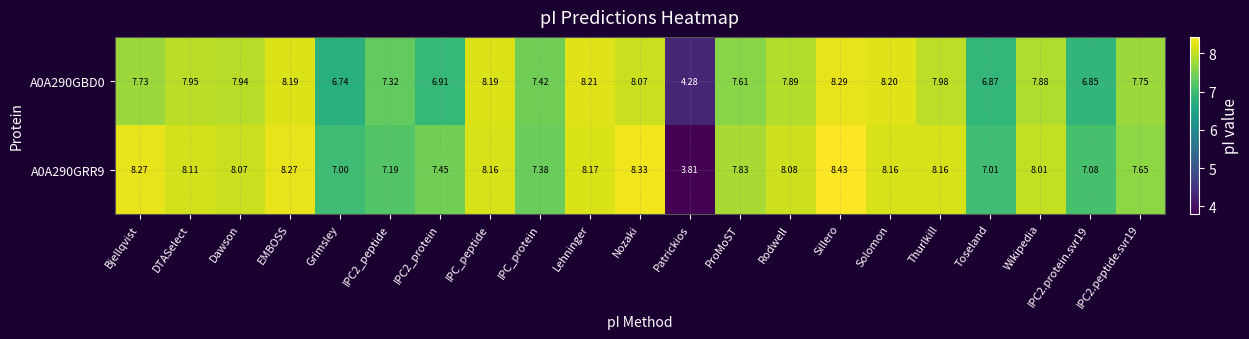

At which category is the sum across all series the highest?

Sillero